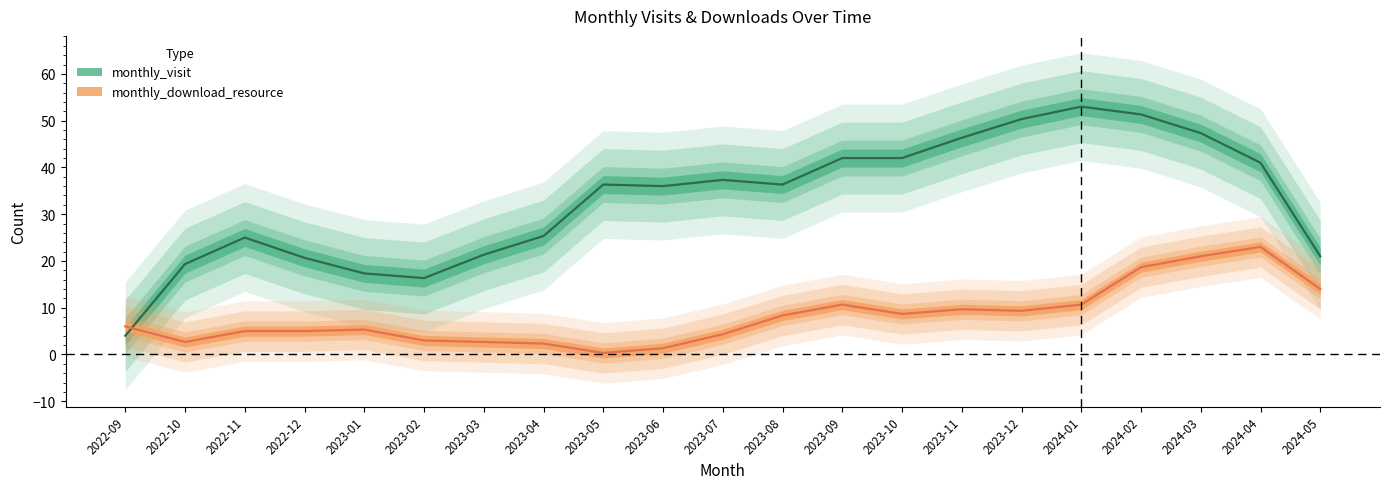

Rank the series at 2023-09 from highest to lowest value.

monthly_visit, monthly_download_resource